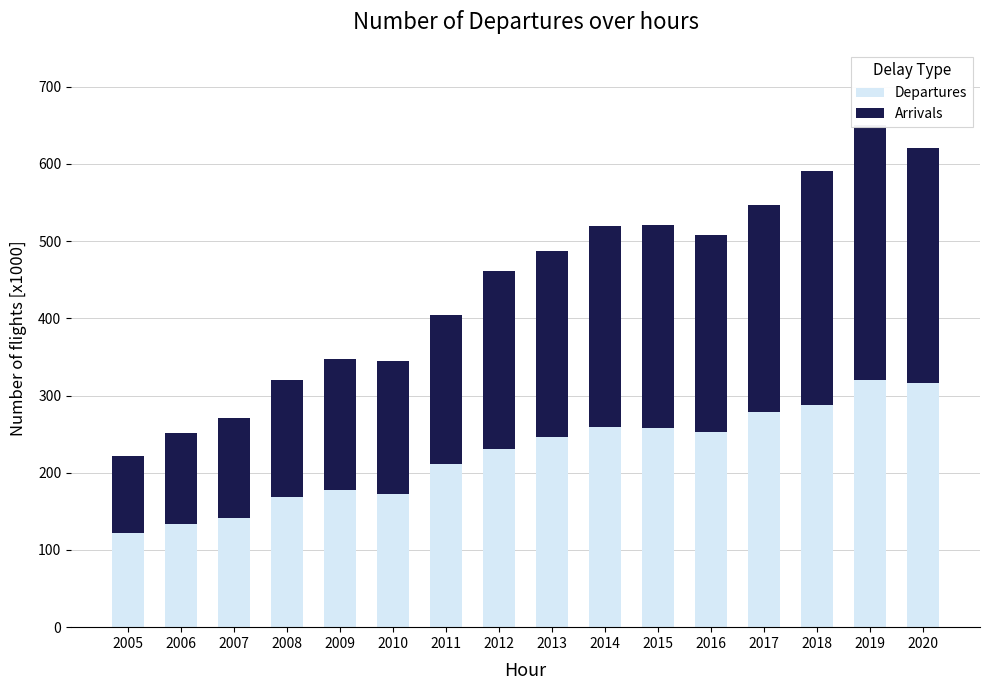

Reading right to left, extract all data points from this chart.

Departures: 2020=315988	2019=320112	2018=288356	2017=278844	2016=252325	2015=258501	2014=258717	2013=245750	2012=230819	2011=210941	2010=172937	2009=177458	2008=168086	2007=141604	2006=134122	2005=121708
Arrivals: 2020=304210	2019=330204	2018=302456	2017=267968	2016=255643	2015=262090	2014=261029	2013=241850	2012=229966	2011=193853	2010=171552	2009=169463	2008=152042	2007=129965	2006=117799	2005=100253